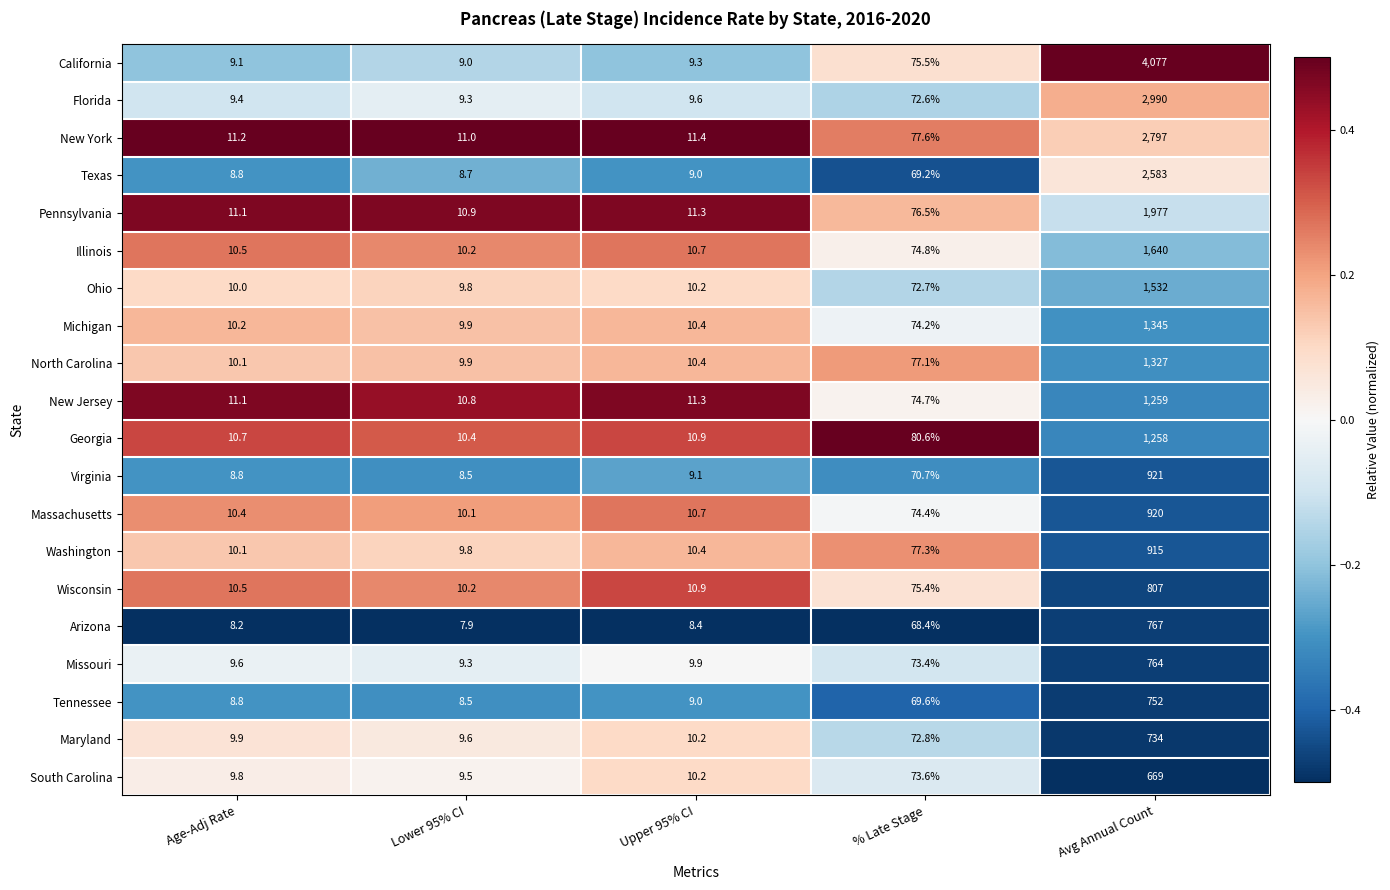

Which label corresponds to the largest value in the chart?

Avg Annual Count